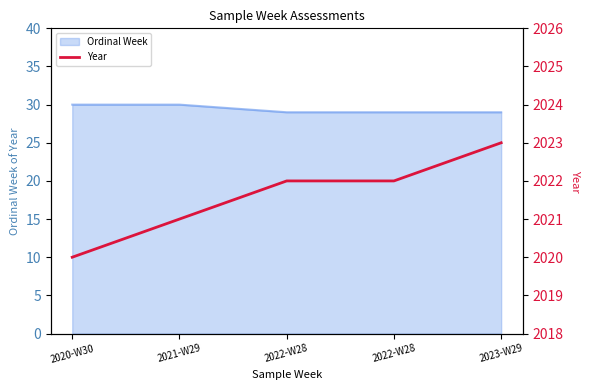

Count the number of categories in the chart.

5